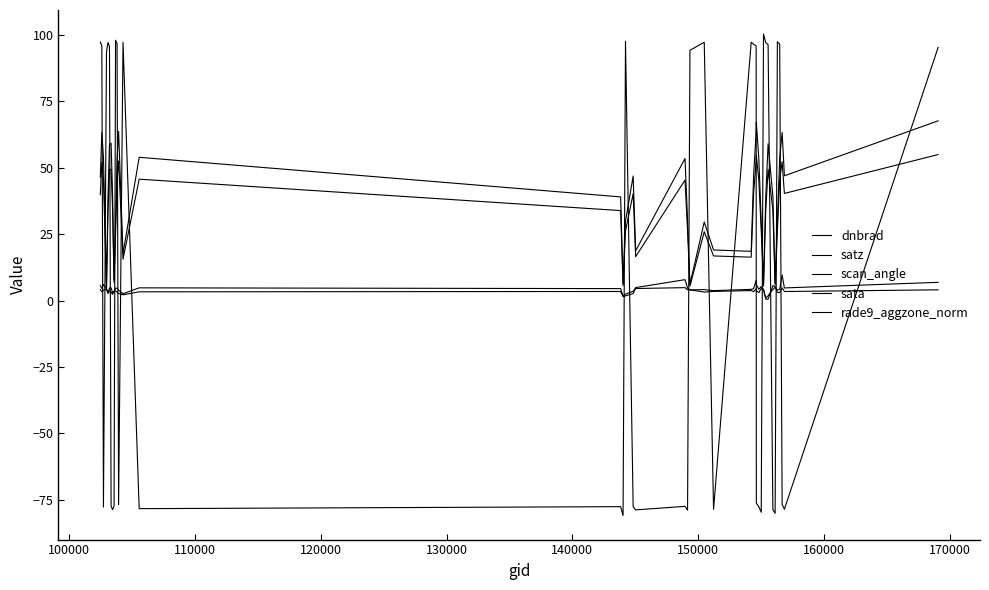

Count the number of data series in this chart.

5